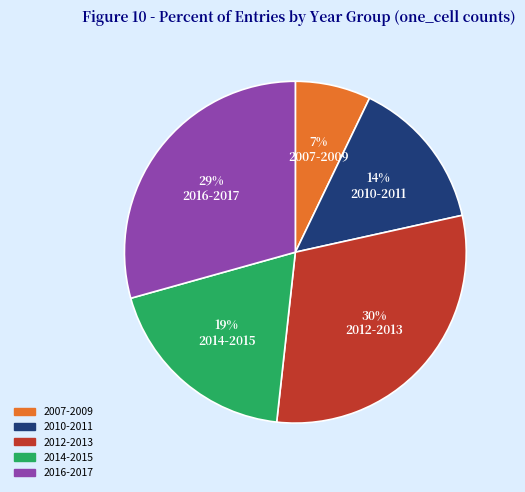

What is the smallest slice in the pie chart?

2007-2009